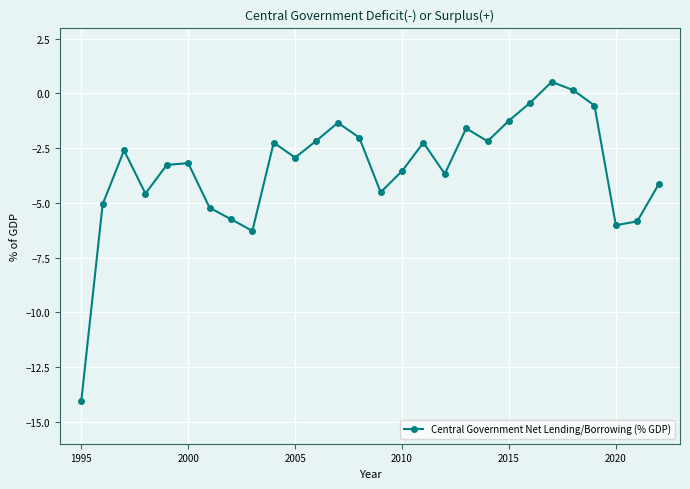

What is the smallest value displayed?

-14.1